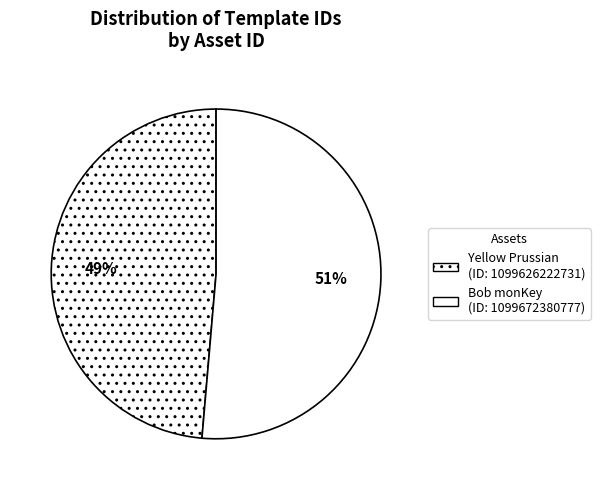

What is the smallest slice in the pie chart?

1099626222731